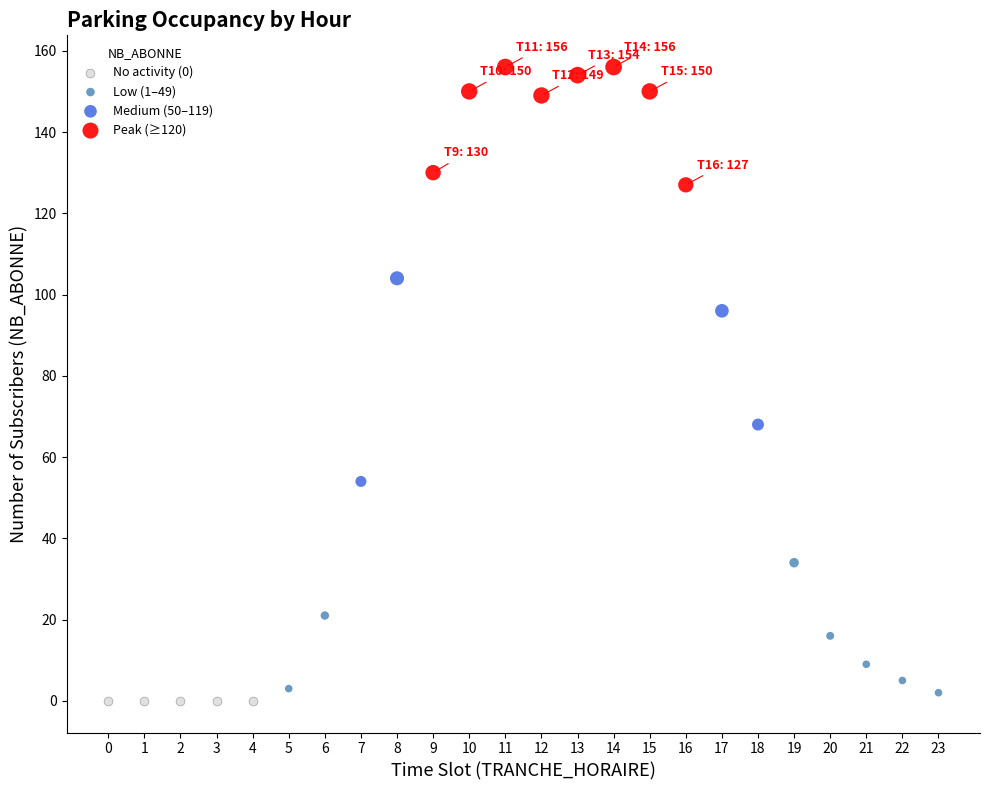

Which series reaches the maximum Y coordinate?

Peak (≥120)